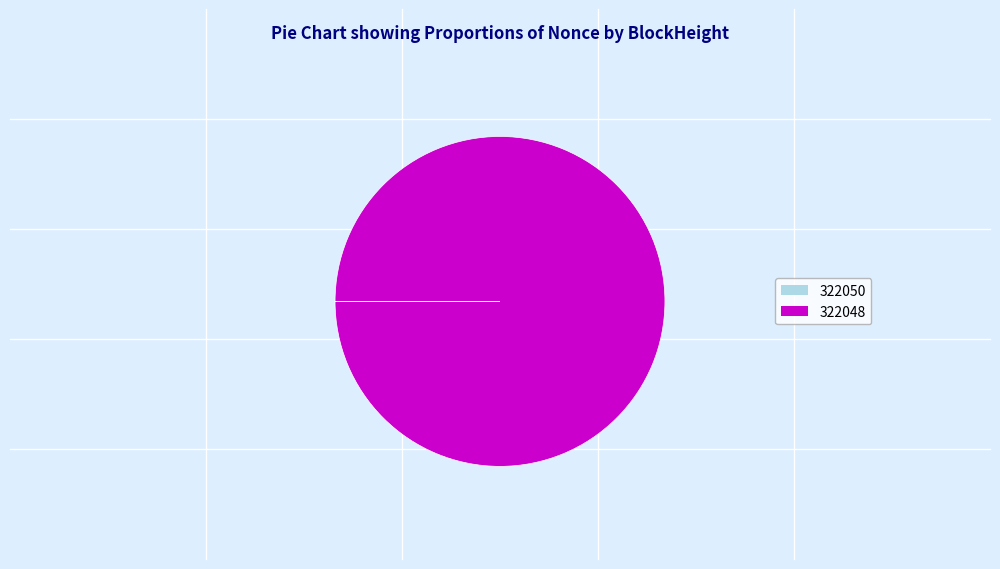

Which slice is the largest?

322048